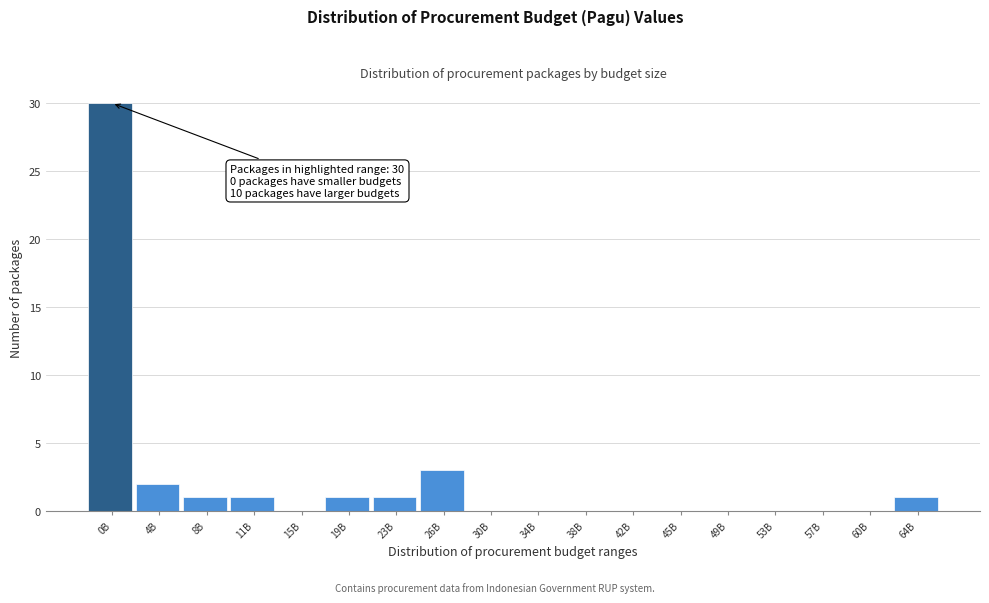

Reading right to left, transcribe all the data shown in this chart.

64B=1	60B=0	57B=0	53B=0	49B=0	45B=0	42B=0	38B=0	34B=0	30B=0	26B=3	23B=1	19B=1	15B=0	11B=1	8B=1	4B=2	0B=30